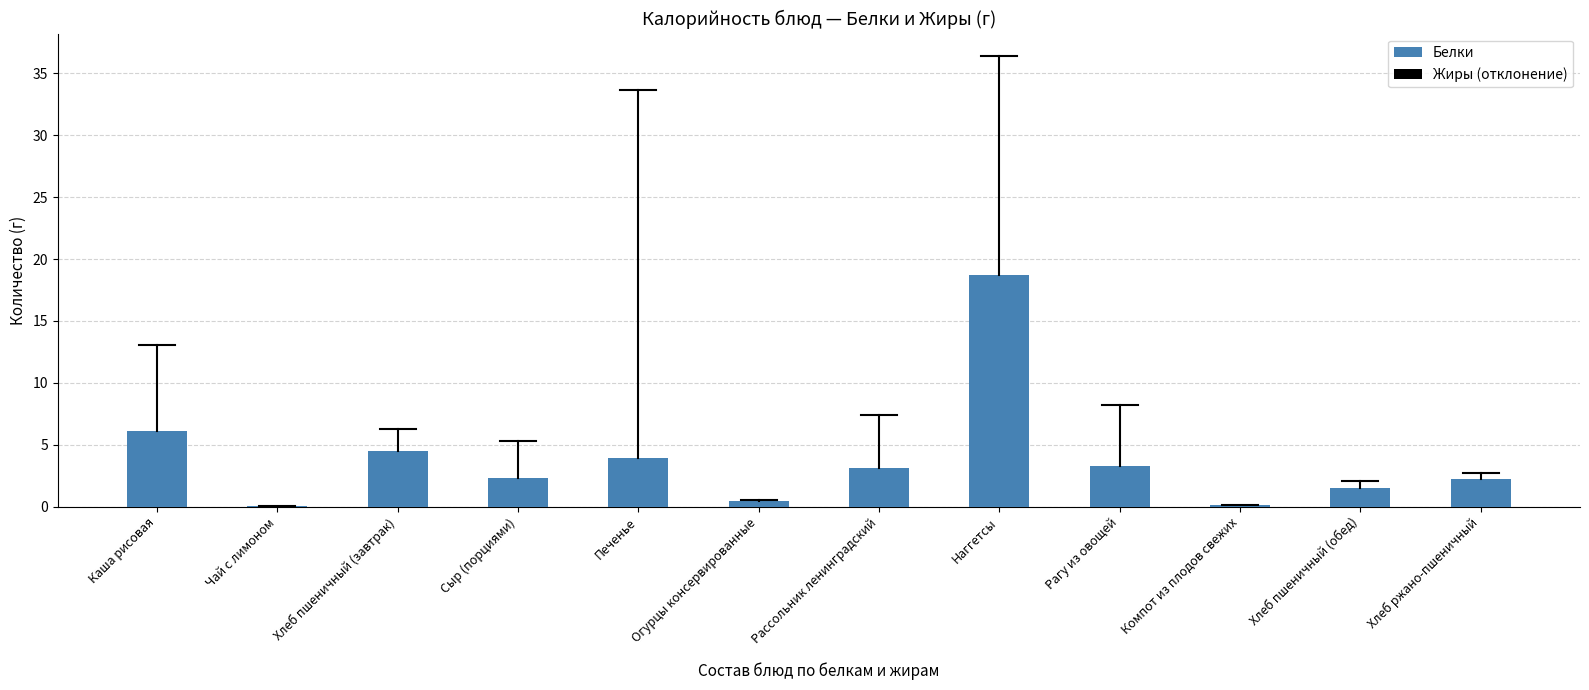

At which label is the value closest to 9?

Каша рисовая